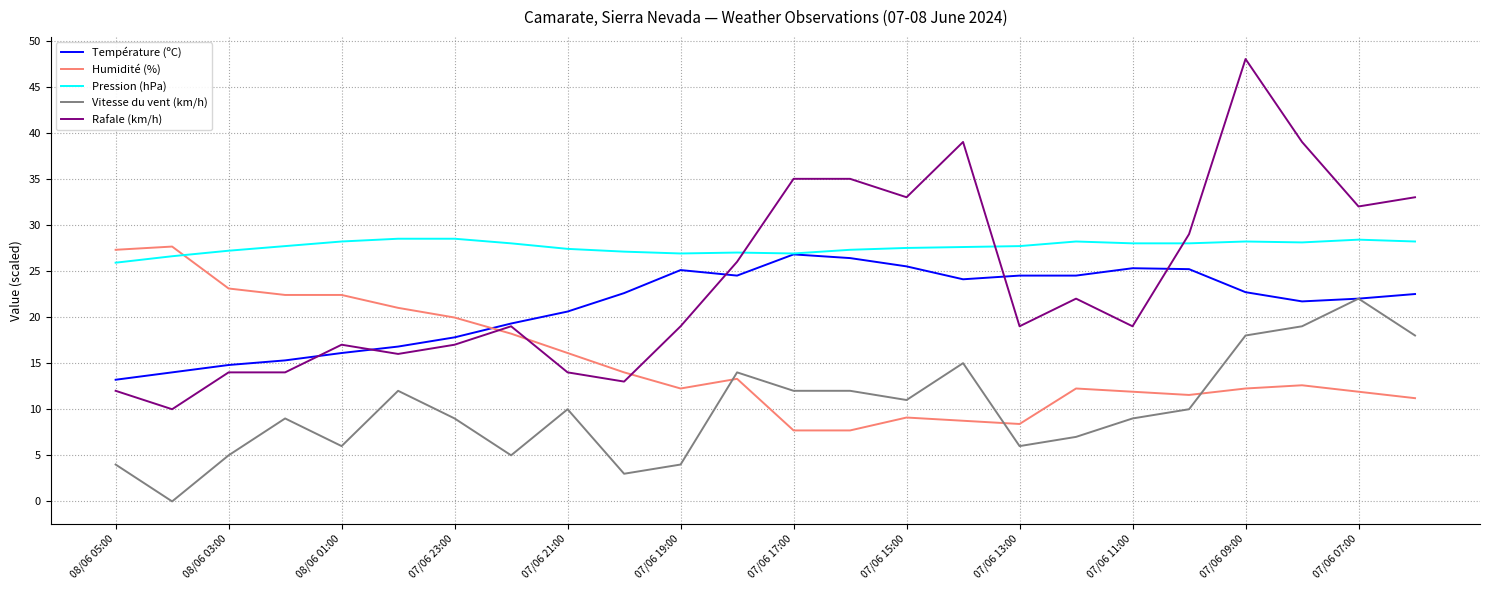

Which series has the largest range (max minus min)?

Rafale (km/h)